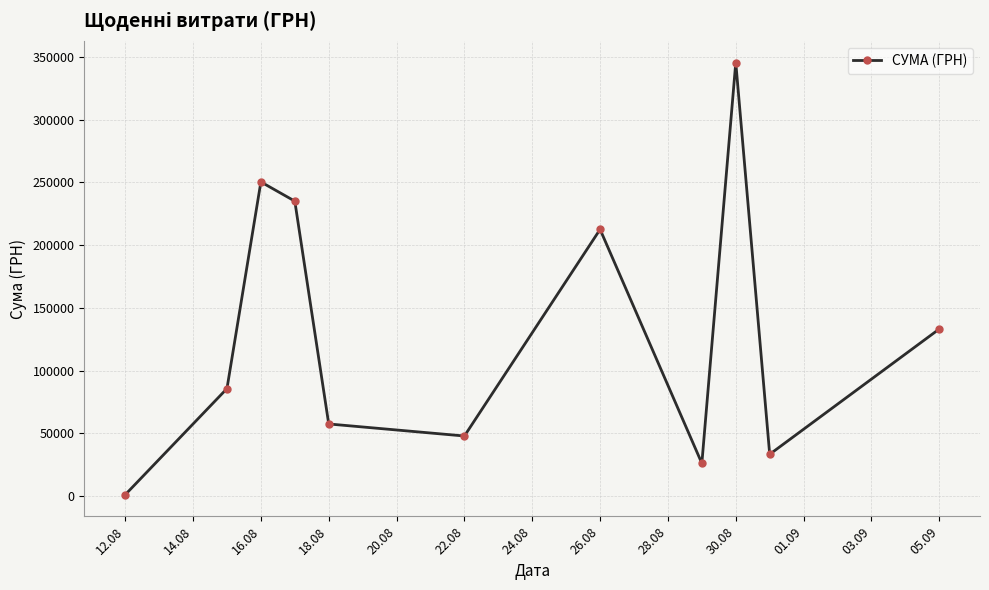

How many values are below 85650?

5